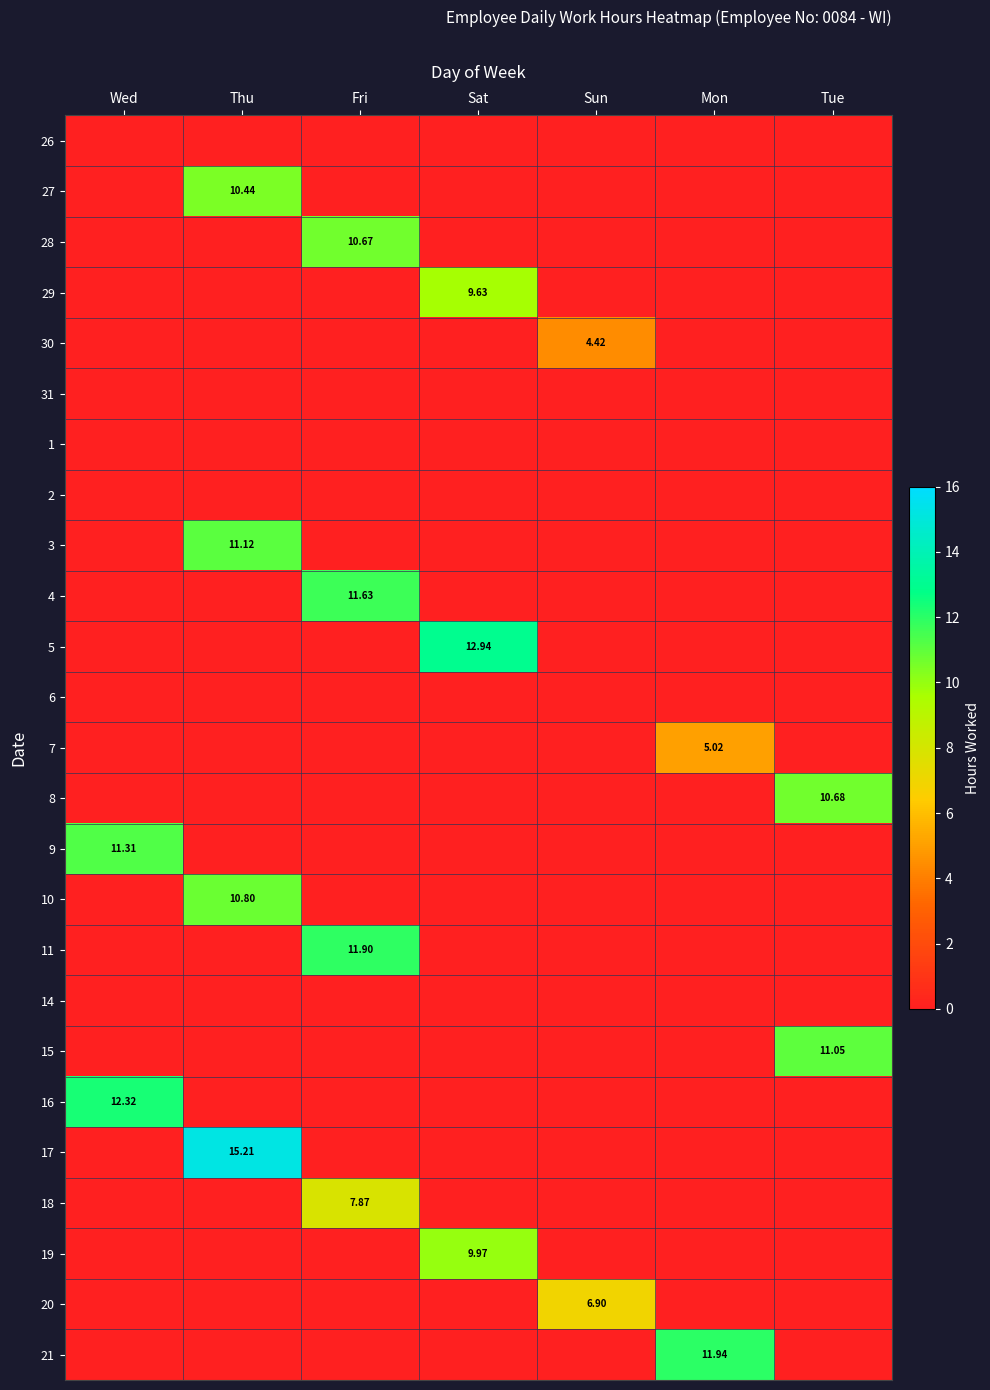

The 10 series shows -4.9 at Mon. True or false?

False